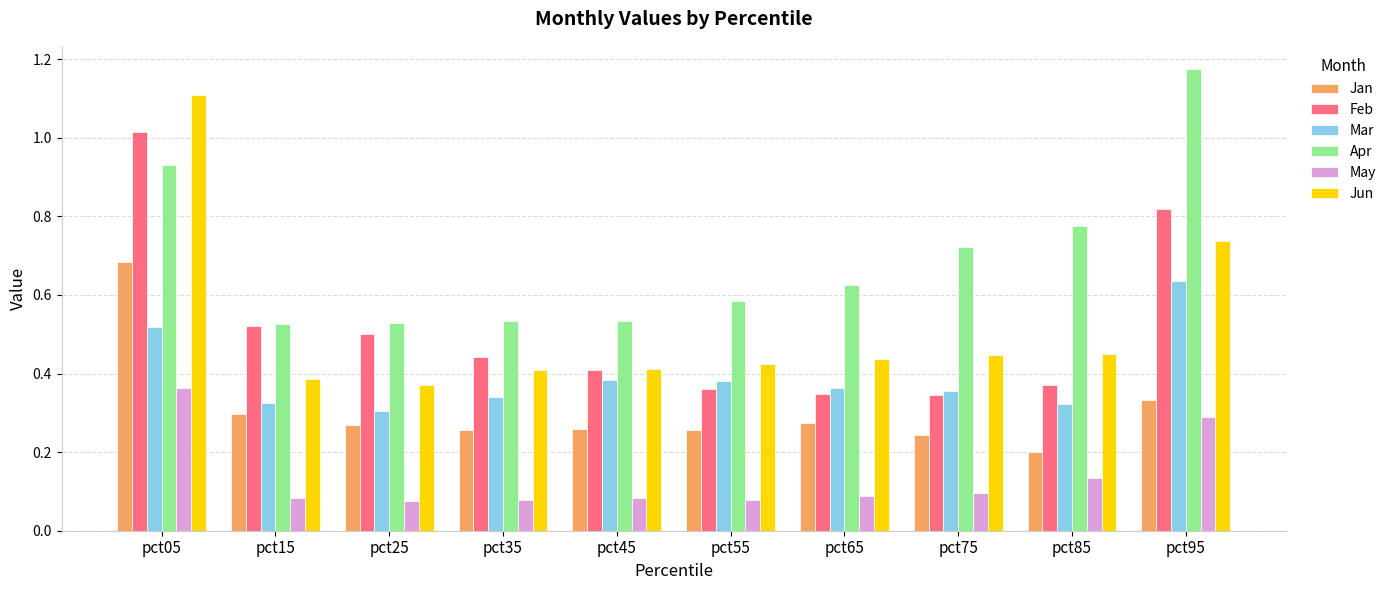

What is the sum of all Mar values?

3.9